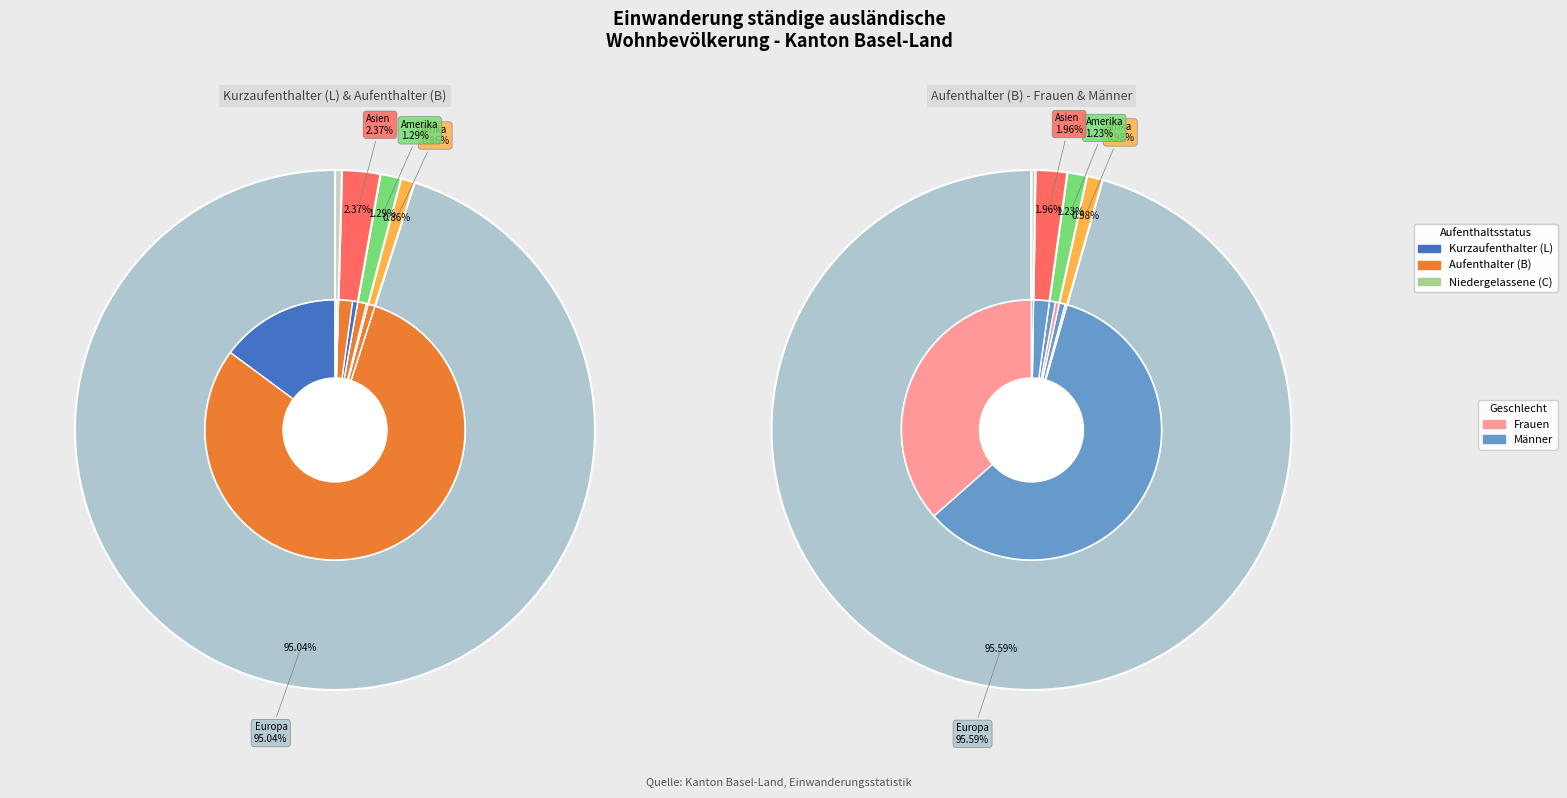

True or false: Amerika accounts for 9% of the total.

False